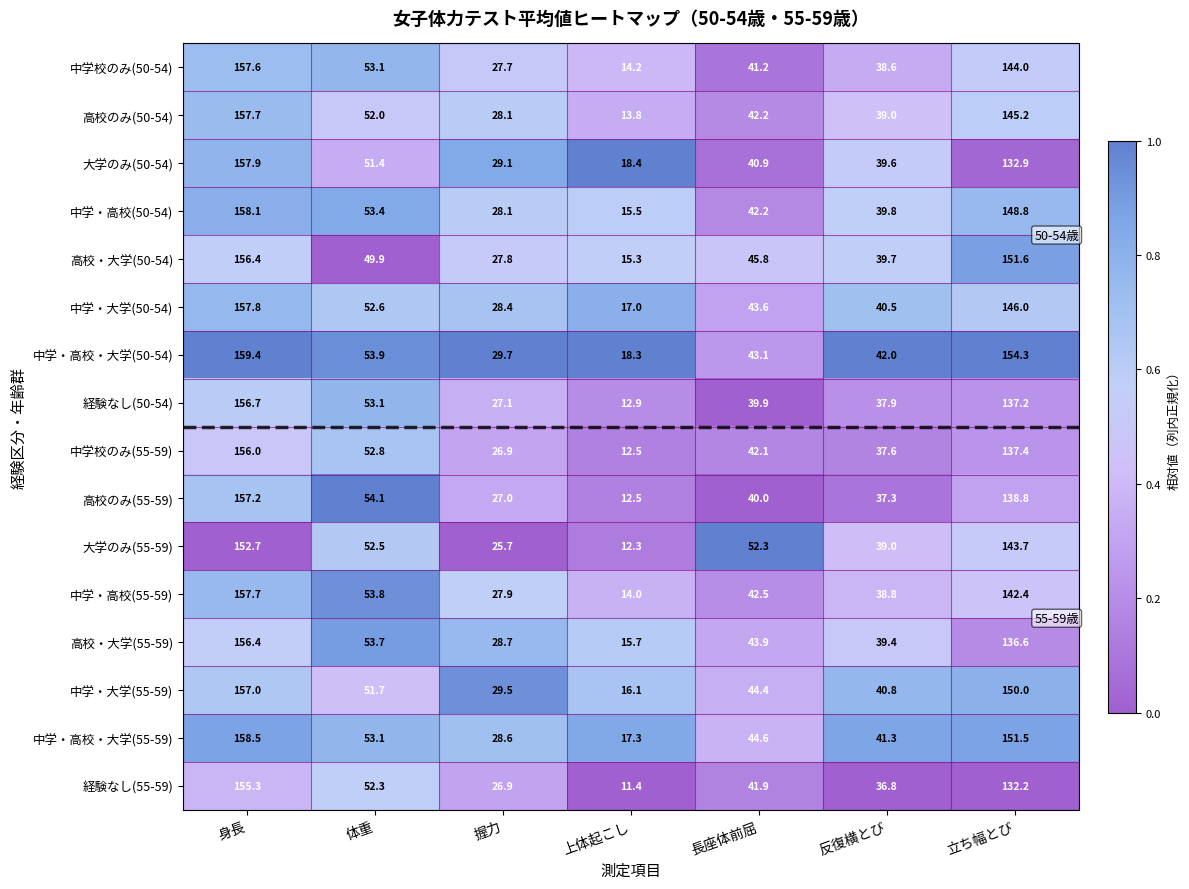

Is the value of 大学のみ(50-54) at 反復横とび greater than the value of 中学・大学(55-59) at 立ち幅とび?

No